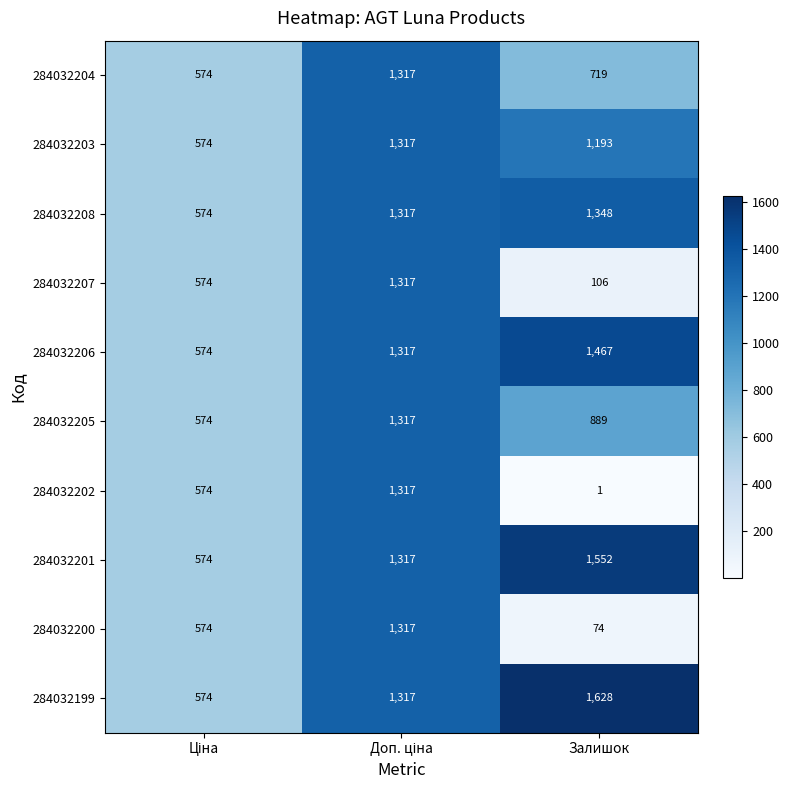

Which series has the largest total across all categories?

284032199